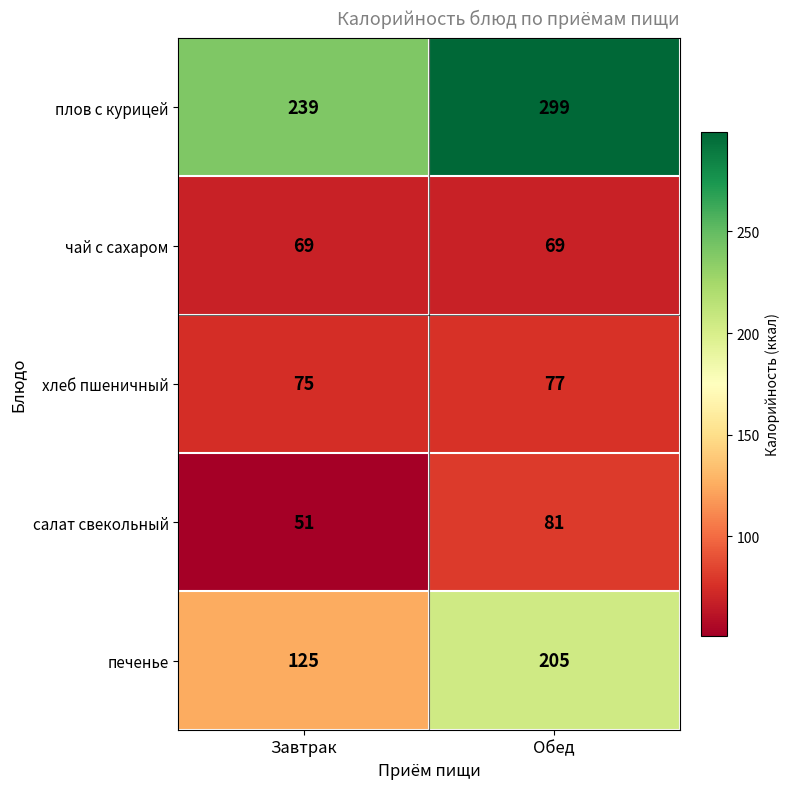

Rank the series at Завтрак from highest to lowest value.

плов с курицей, печенье, хлеб пшеничный, чай с сахаром, салат свекольный